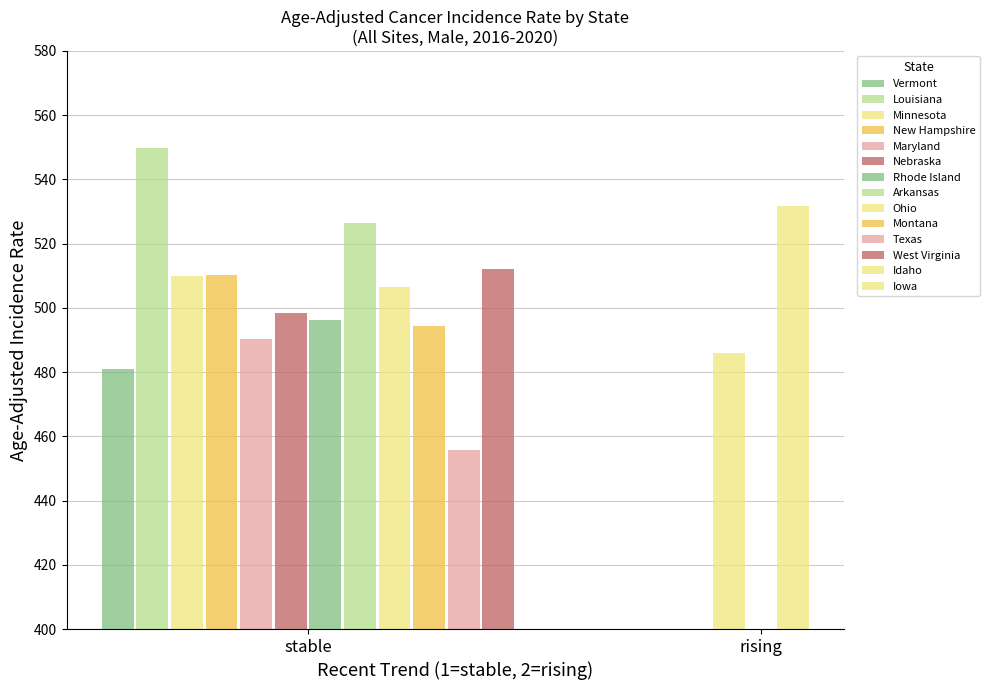

Is it true that Iowa equals 274.0 at rising?

False